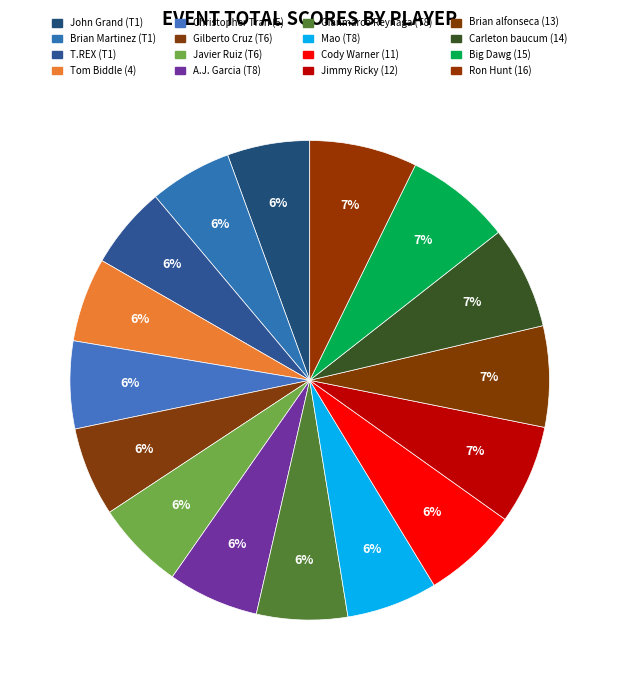

What is the change in value from Gilberto Cruz (T6) to Cody Warner (11)?

+5